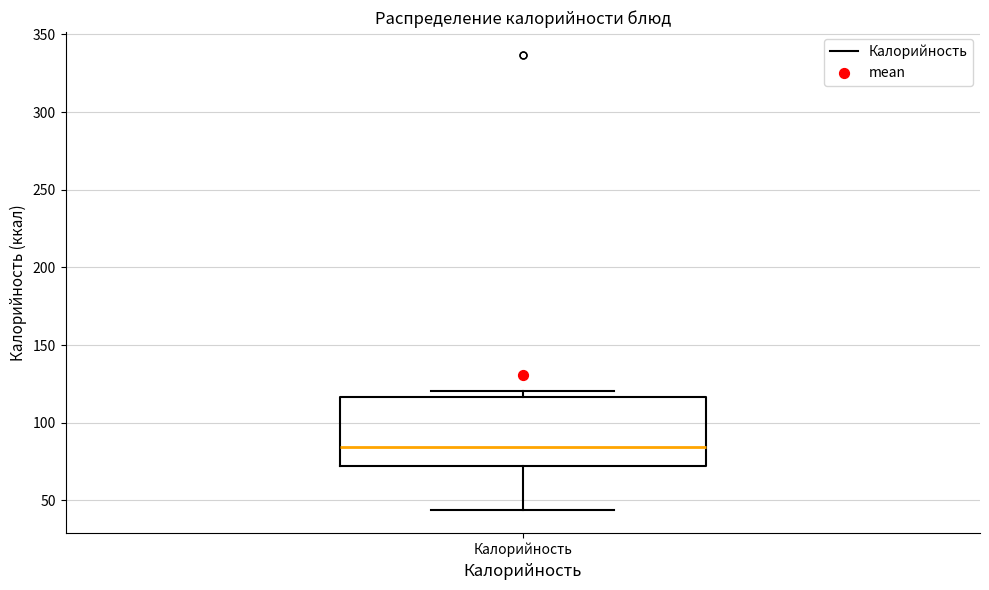

Read this box plot against the y-axis: the position of the median line, the range covered by the box, and the ends of both whiskers. The values are not printed on the chart, so give them approximately, as read against the axis.

median 85, box 70 to 115, whiskers 45 to 120